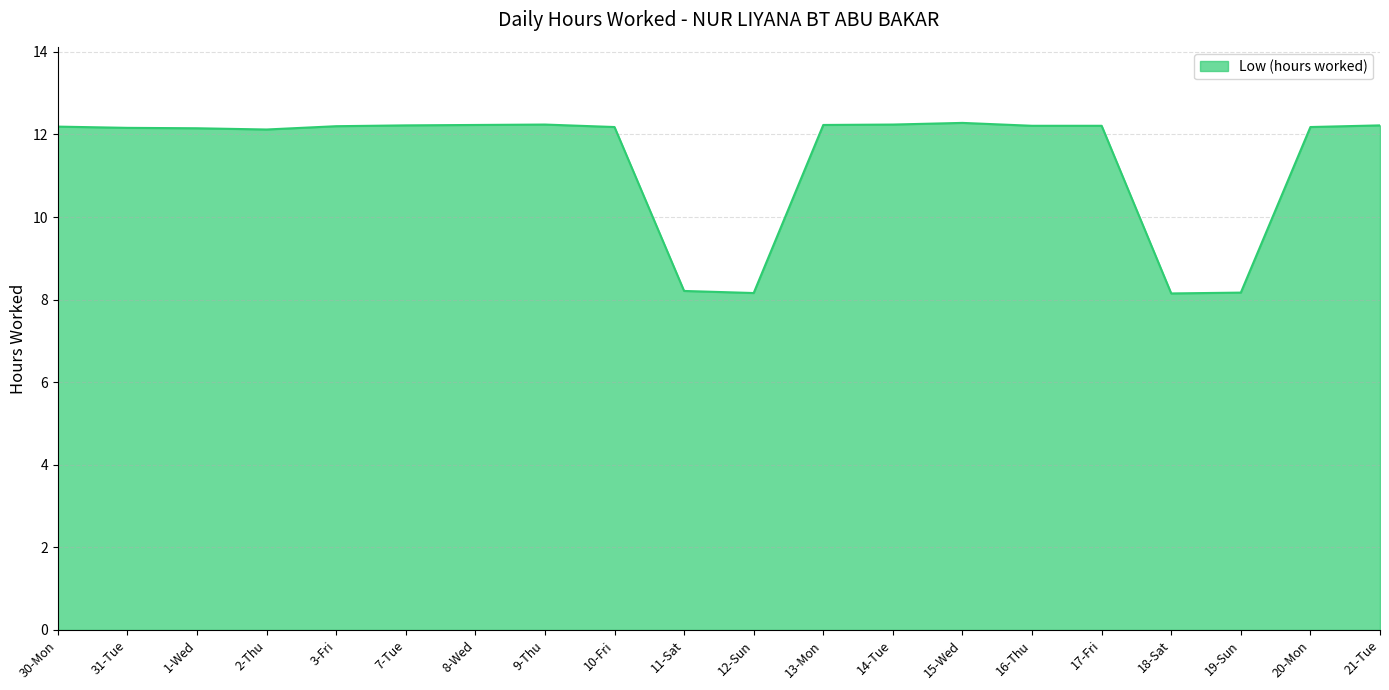

What is the minimum value shown in the chart?

8.2